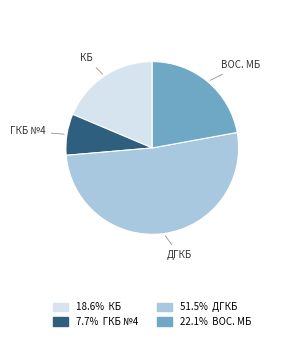

Is there any slice that represents more than half of the pie?

Yes